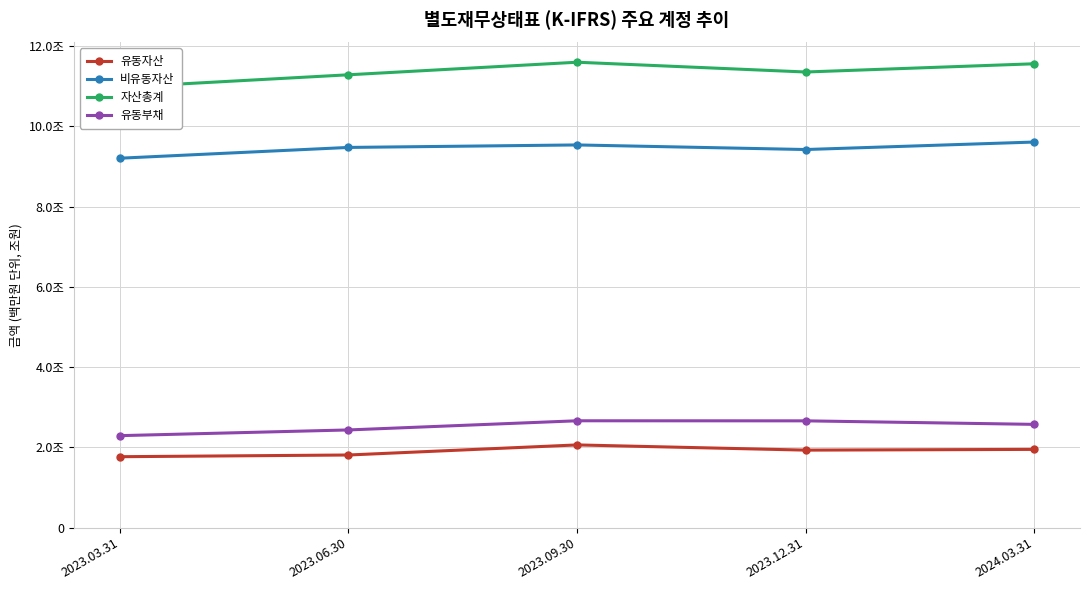

True or false: 유동부채 and 비유동자산 intersect in this chart.

False